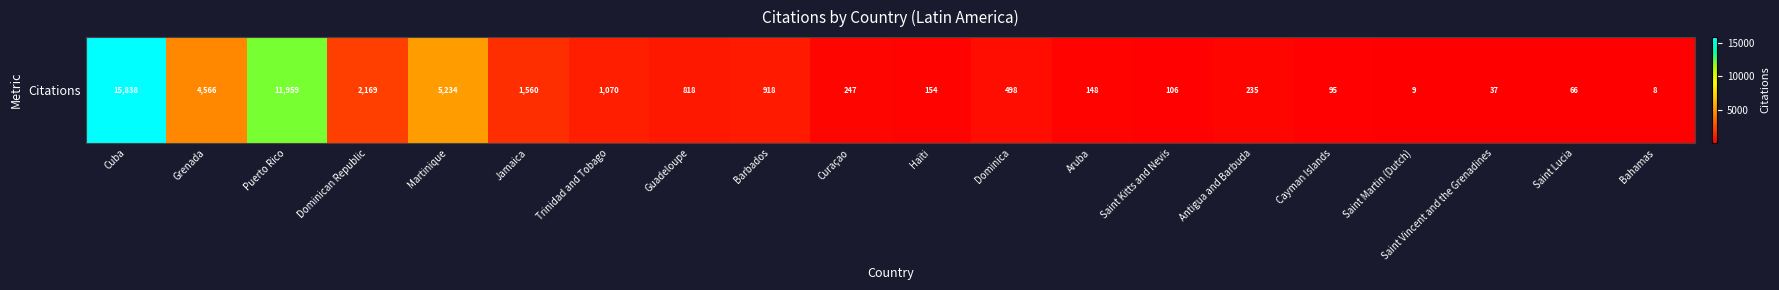

How many series are shown in this chart?

1